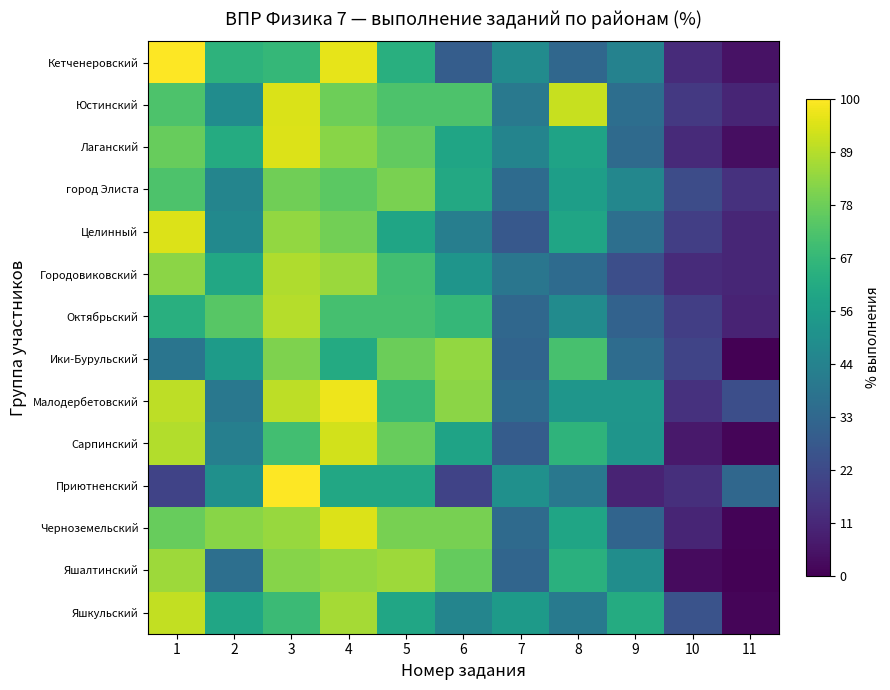

Reading left to right, what are all the values shown in this chart?

Яшкульский: 1=90.9	2=59.1	3=68.2	4=86.4	5=59.1	6=45.5	7=54.5	8=40.9	9=61.4	10=25.8	11=1.5
Яшалтинский: 1=85.5	2=36.4	3=81.8	4=83.6	5=85.5	6=76.4	7=32.7	8=63.6	9=49.1	10=3.0	11=0.6
Черноземельский: 1=76.9	2=82.0	3=84.6	4=94.9	5=79.5	6=79.5	7=34.6	8=59.0	9=32.0	10=10.3	11=0.8
Приютненский: 1=20.0	2=50.0	3=100.0	4=60.0	5=60.0	6=20.0	7=50.0	8=40.0	9=10.0	10=13.3	11=33.3
Сарпинский: 1=88.4	2=43.0	3=69.8	4=93.0	5=76.7	6=58.1	7=29.1	8=65.1	9=52.3	10=7.0	11=1.6
Малодербетовский: 1=90.0	2=40.0	3=90.0	4=97.5	5=67.5	6=82.5	7=35.0	8=52.5	9=52.5	10=14.2	11=24.2
Ики-Бурульский: 1=38.7	2=54.8	3=80.7	4=61.3	5=77.4	6=83.9	7=32.3	8=71.0	9=35.5	10=20.4	11=0.0
Октябрьский: 1=63.0	2=74.1	3=88.9	4=70.4	5=70.4	6=66.7	7=33.3	8=48.1	9=31.5	10=18.5	11=9.9
Городовиковский: 1=82.6	2=59.8	3=88.0	4=84.8	5=69.6	6=52.2	7=39.1	8=34.8	9=23.9	10=12.3	11=10.9
Целинный: 1=94.6	2=47.3	3=83.9	4=78.6	5=58.9	6=42.9	7=27.7	8=58.9	9=36.6	10=18.4	11=10.7
город Элиста: 1=71.9	2=45.4	3=78.5	4=74.7	5=79.9	6=60.2	7=35.0	8=56.2	9=46.1	10=23.3	11=14.3
Лаганский: 1=76.8	2=61.6	3=94.7	4=82.1	5=75.8	6=59.0	7=45.3	8=57.9	9=34.7	10=11.9	11=3.9
Юстинский: 1=72.2	2=48.6	3=94.4	4=77.8	5=72.2	6=72.2	7=40.3	8=91.7	9=36.1	10=16.7	11=10.2
Кетченеровский: 1=100.0	2=64.8	3=66.7	4=96.3	5=63.0	6=29.6	7=48.1	8=33.3	9=44.4	10=12.3	11=4.9